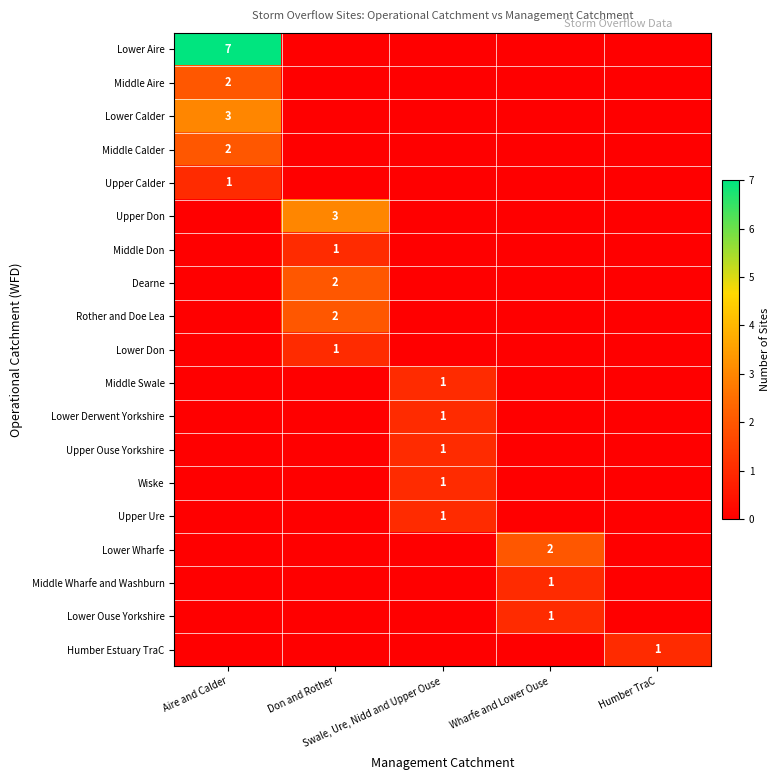

How many values in Middle Aire are above zero?

1